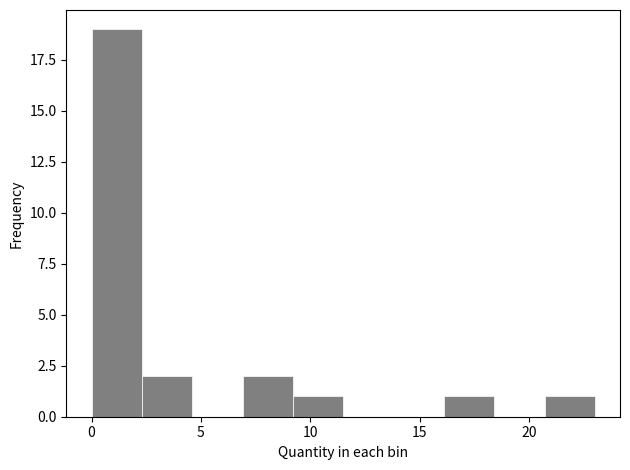

What is the height of the bar covering 2.3 to 4.6 on the x-axis? Neither the bar edges nor the heights are printed on the chart, so give them approximately, as read against the axes.

2